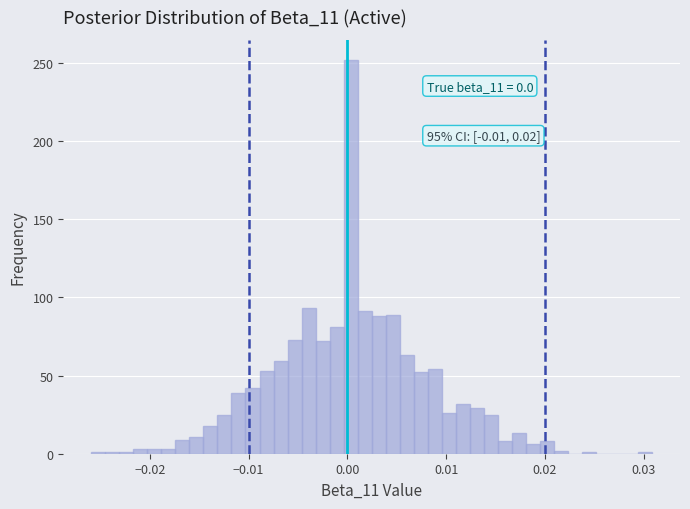

Around what value on the x-axis is the tallest bar? Give the approximate position of its centre, as read against the axis.

0.000